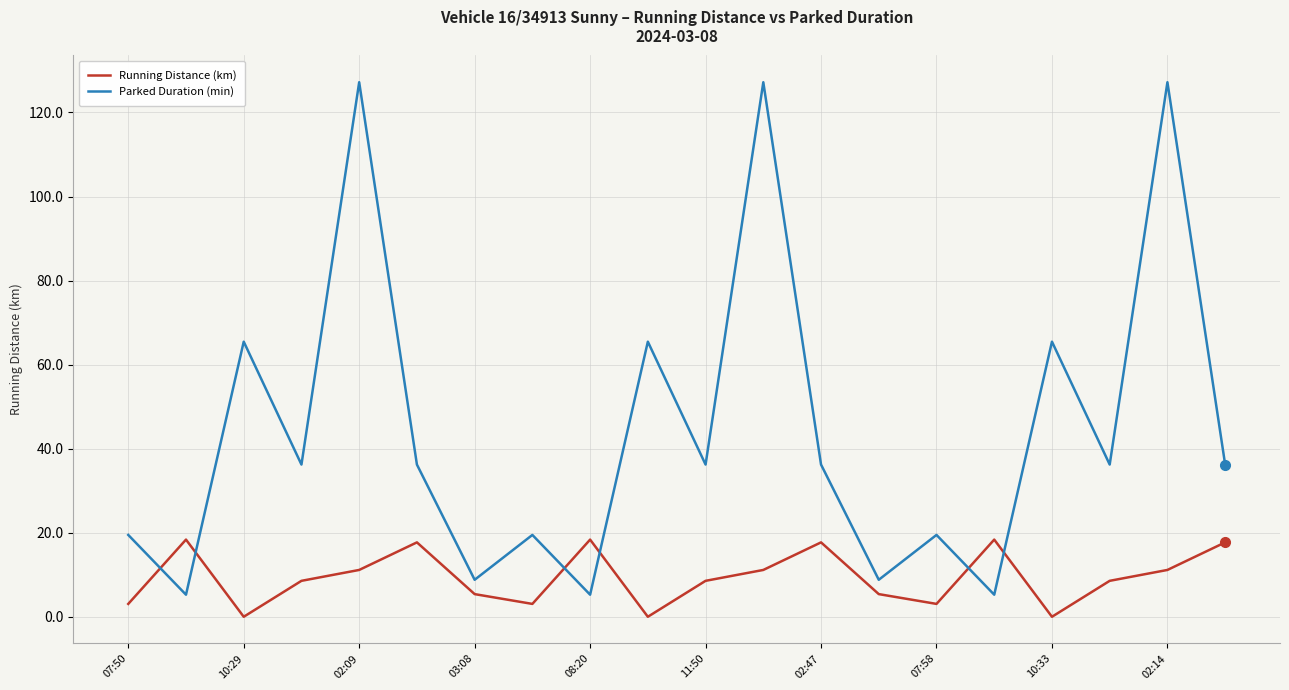

In Parked Duration (min), how many points are higher than both neighbors (excluding endpoints)?

8